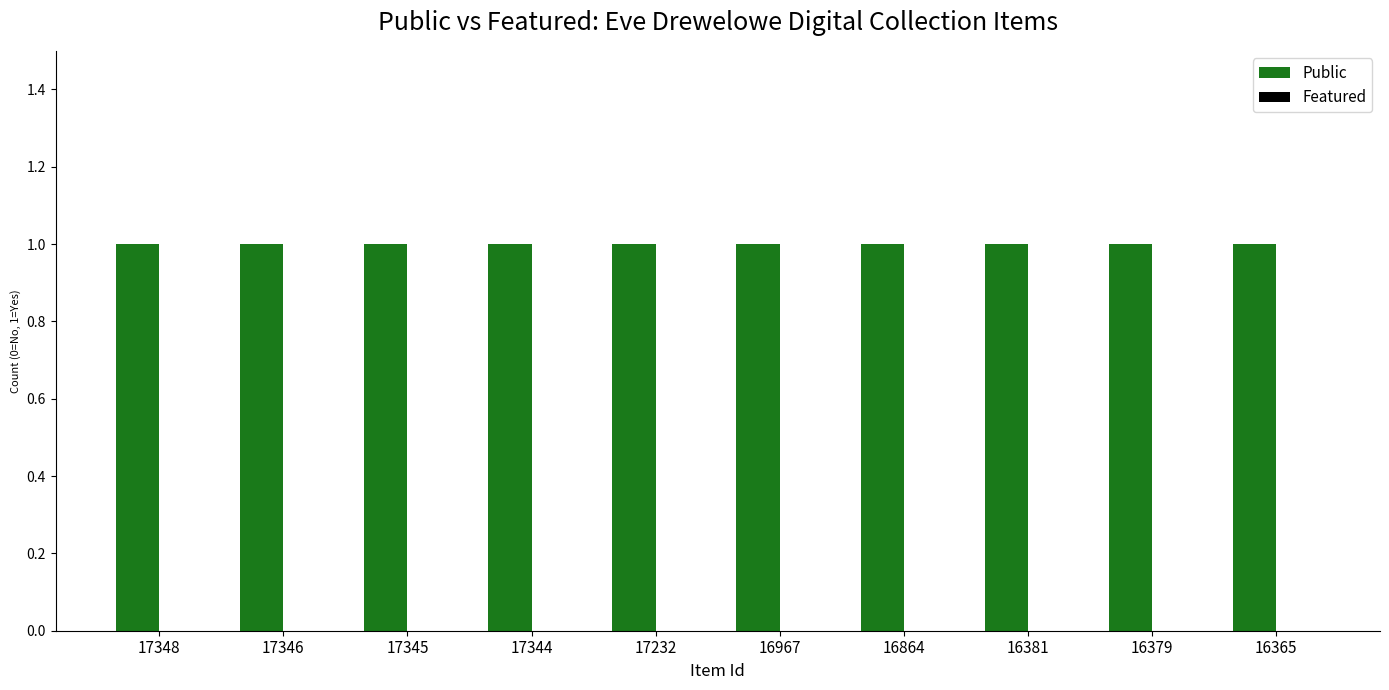

Rank the categories by Featured value from lowest to highest.

17348, 17346, 17345, 17344, 17232, 16967, 16864, 16381, 16379, 16365